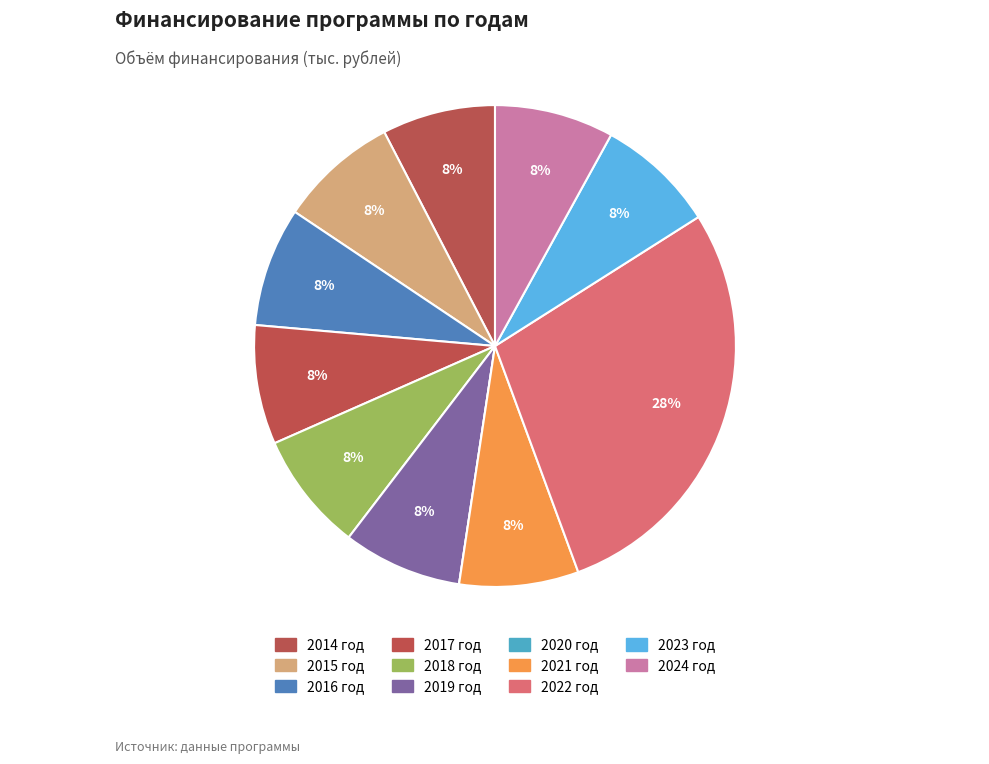

Which slice is the largest?

2022 год